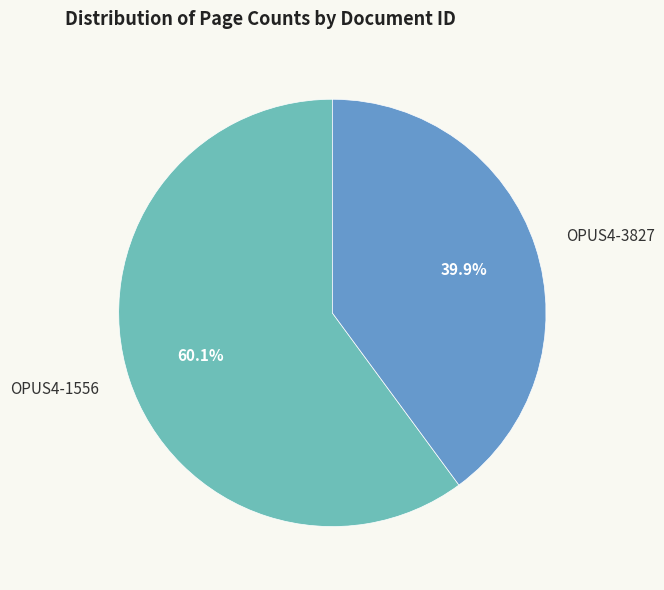

True or false: OPUS4-1556 accounts for 60% of the total.

True